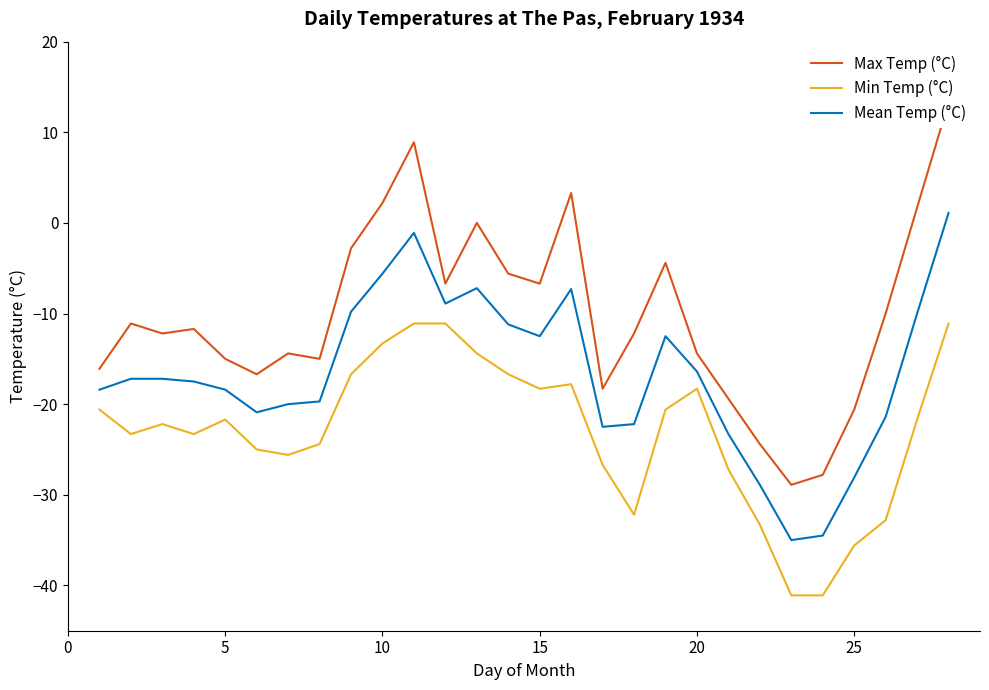

What is the greatest value displayed?

13.3